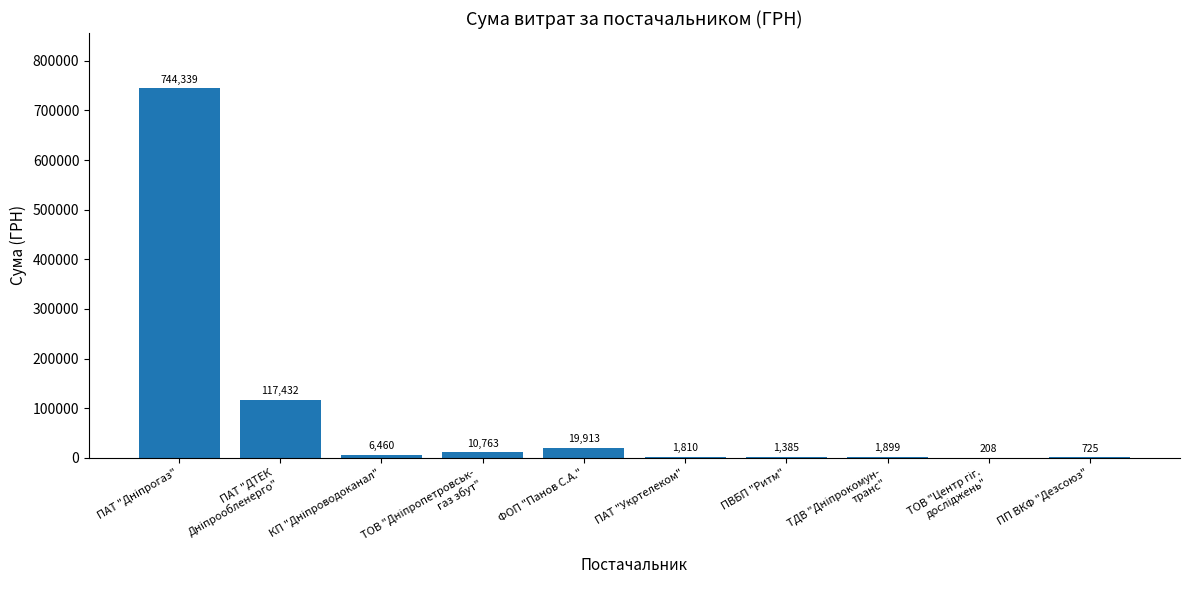

The value at ФОП "Панов С.А." is 19912.6. True or false?

True